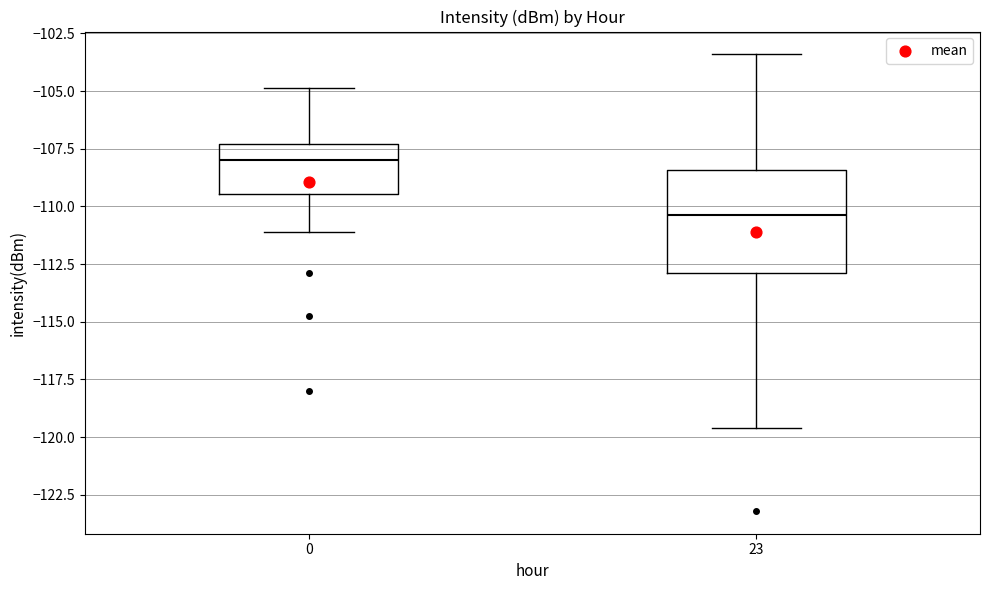

Where does the upper whisker of the box at x = 0 end on the y-axis? The values are not printed on the chart, so give them approximately, as read against the axis.

-105.0